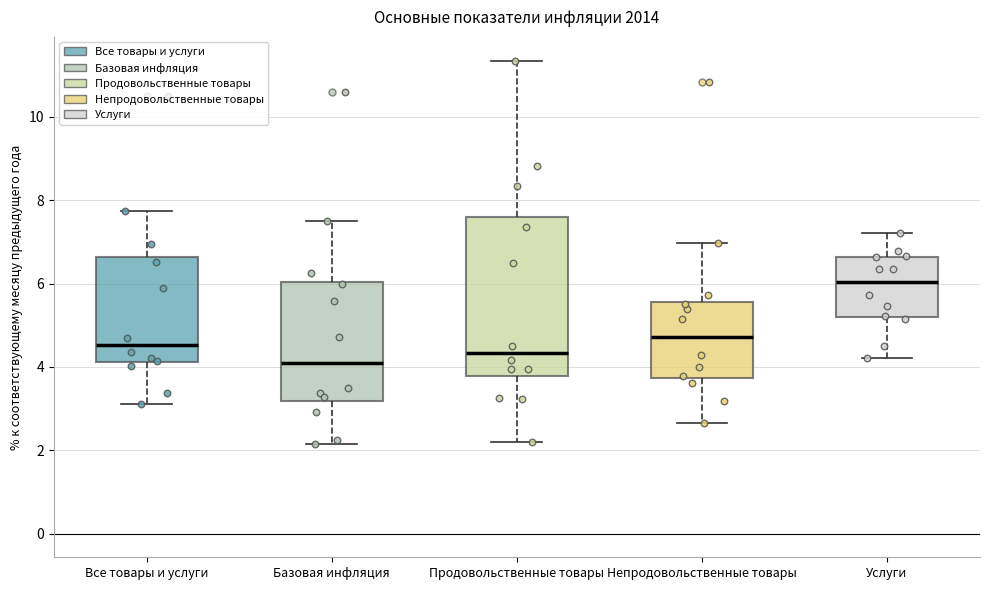

Reading left to right, transcribe this box plot: for each box, give where its median line is, the range the box spans, and where its two whiskers end, as read against the y-axis. The values are not printed on the chart, so give them approximately, as read against the axis.

Все товары и услуги: median 4.6, box 4.2 to 6.6, whiskers 3.2 to 7.8
Базовая инфляция: median 4.2, box 3.2 to 6.0, whiskers 2.2 to 7.6
Продовольственные товары: median 4.4, box 3.8 to 7.6, whiskers 2.2 to 11.4
Непродовольственные товары: median 4.8, box 3.8 to 5.6, whiskers 2.6 to 7.0
Услуги: median 6.0, box 5.2 to 6.6, whiskers 4.2 to 7.2